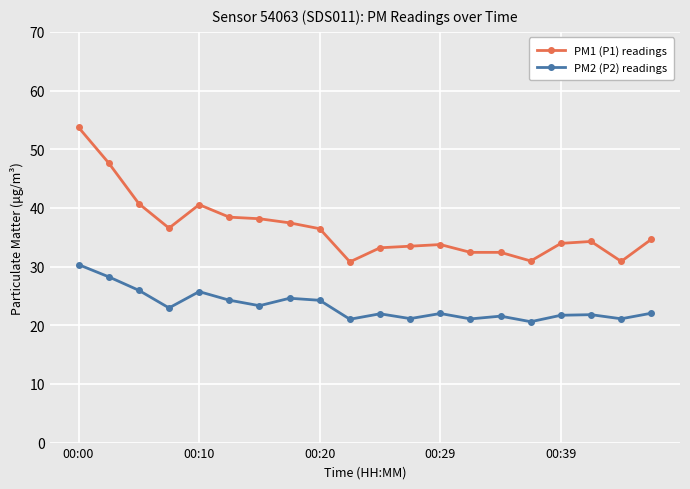

What is the value of the PM1 (P1) readings point at the 13th from the left?

33.8